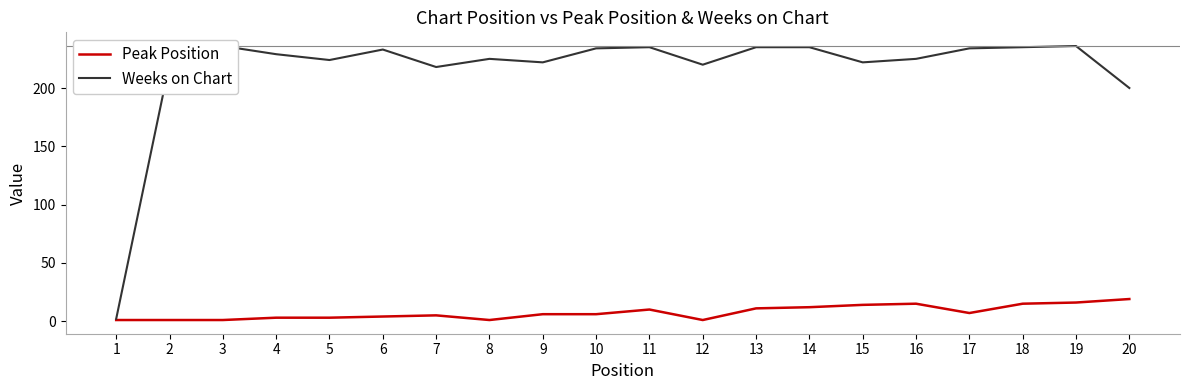

What is the approximate value of Peak Position at 11, to the nearest 10?

10